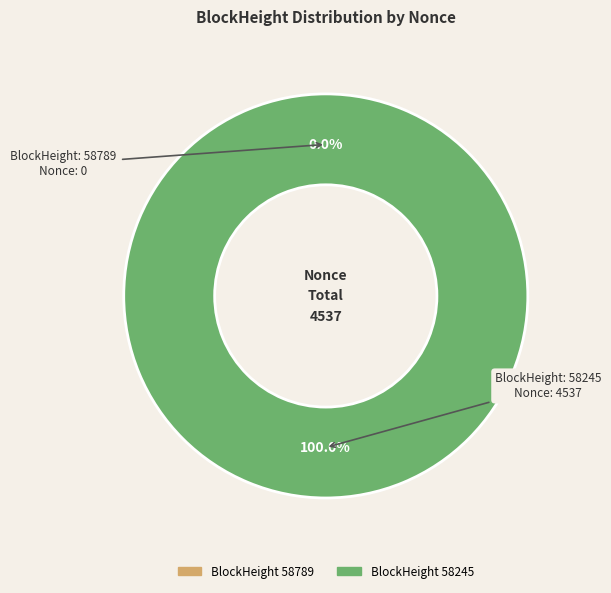

Is there any slice that represents more than half of the pie?

Yes